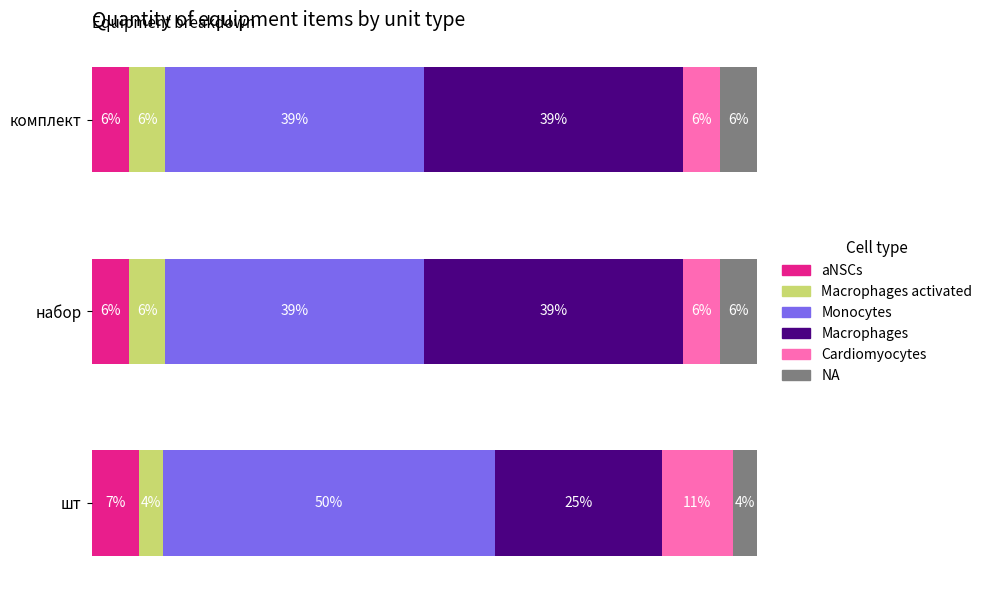

What is the value of the aNSCs bar at the 2nd from the left?

5.6